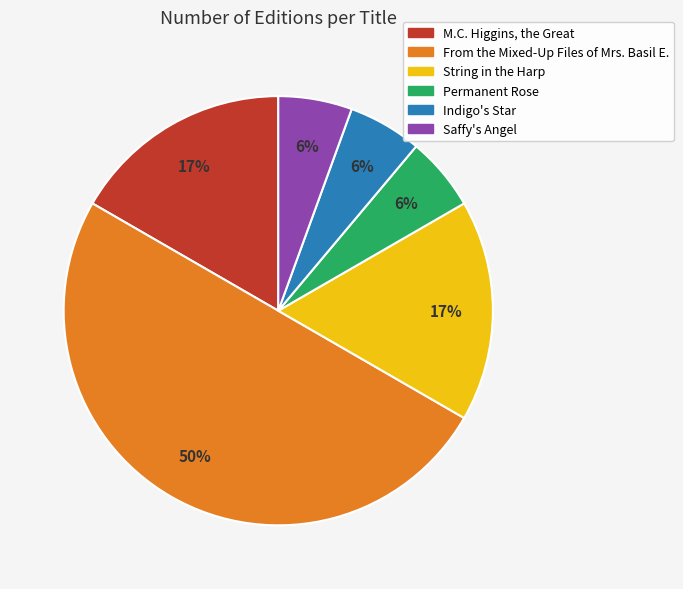

Which has a higher value, Saffy's Angel or M.C. Higgins, the Great?

M.C. Higgins, the Great